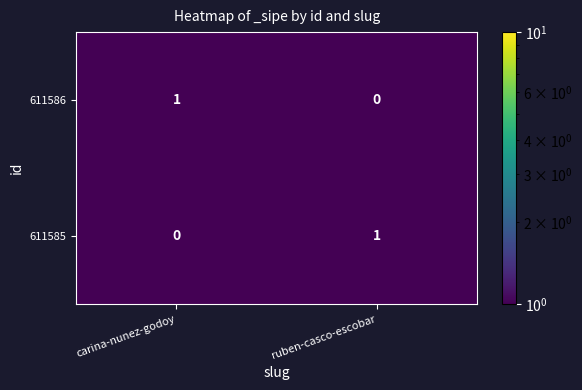

Rank the categories by 611585 value from lowest to highest.

carina-nunez-godoy, ruben-casco-escobar